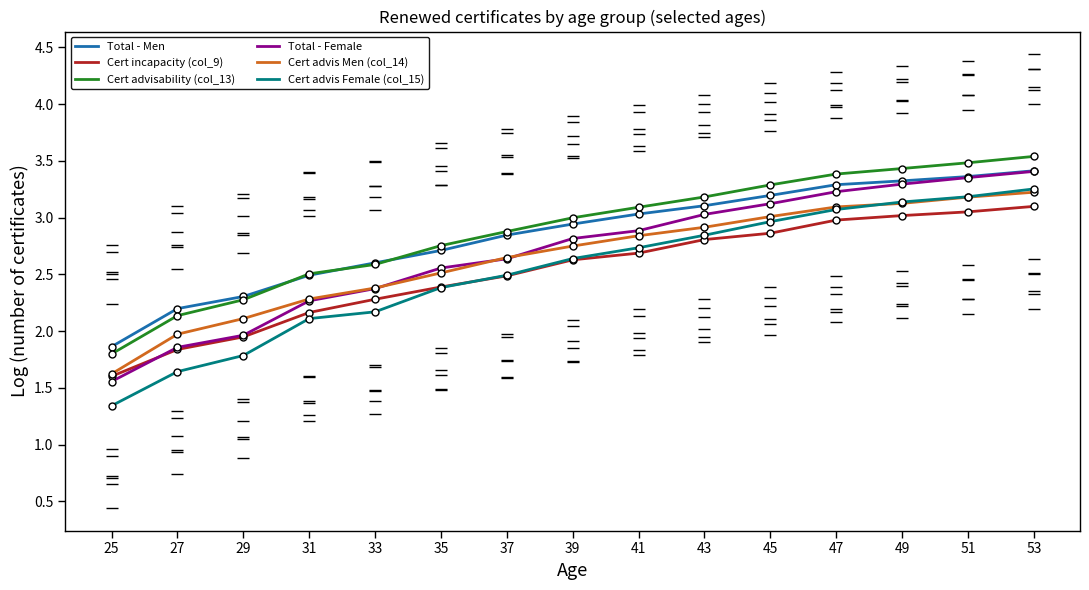

Which label corresponds to the largest value in the chart?

53